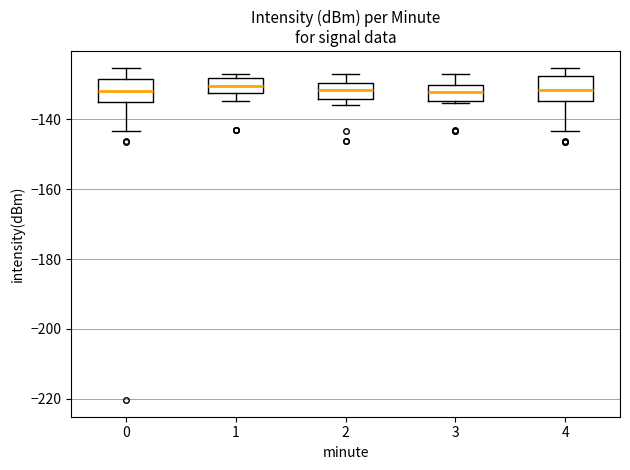

Where is the lower edge of the box at x = 1 on the y-axis? The values are not printed on the chart, so give them approximately, as read against the axis.

-132